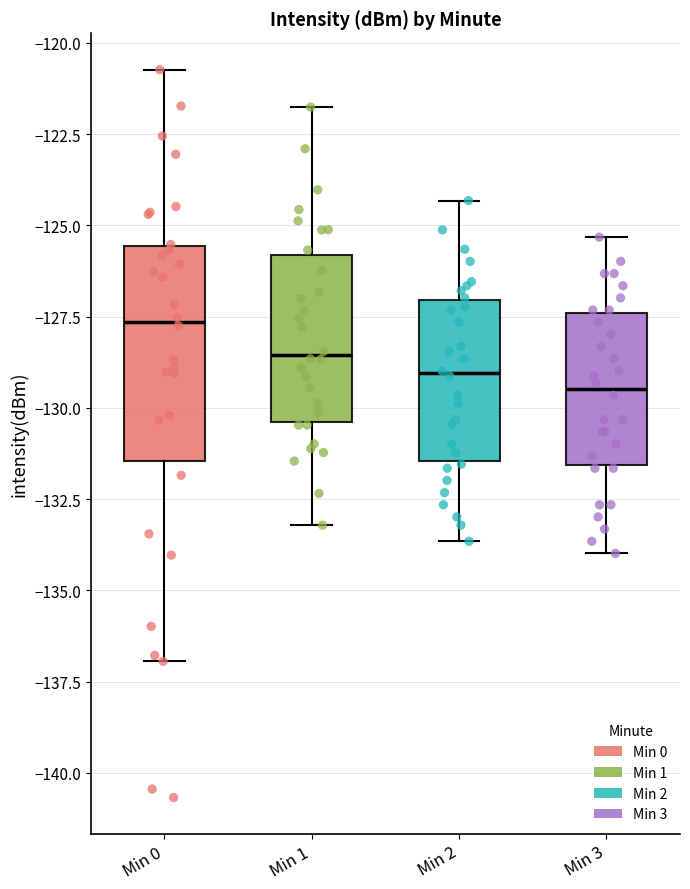

Comparing the boxes themselves (not the whiskers), which one is the tallest?

Min 0